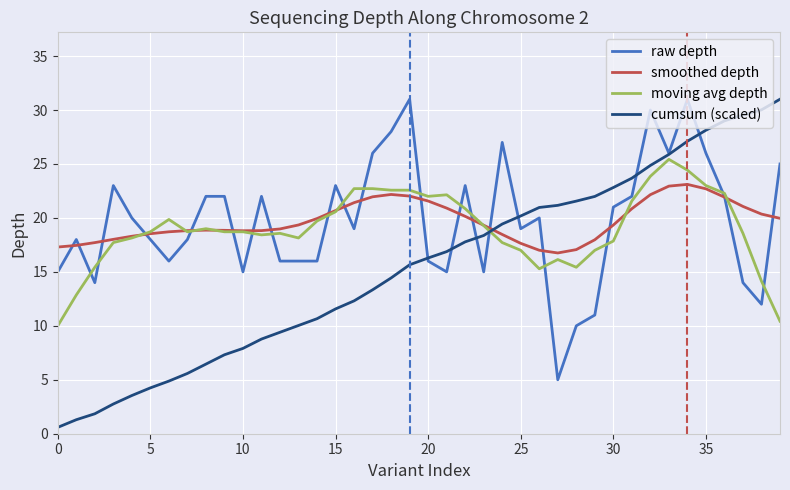

What is the lowest value of the raw depth series?

5.0